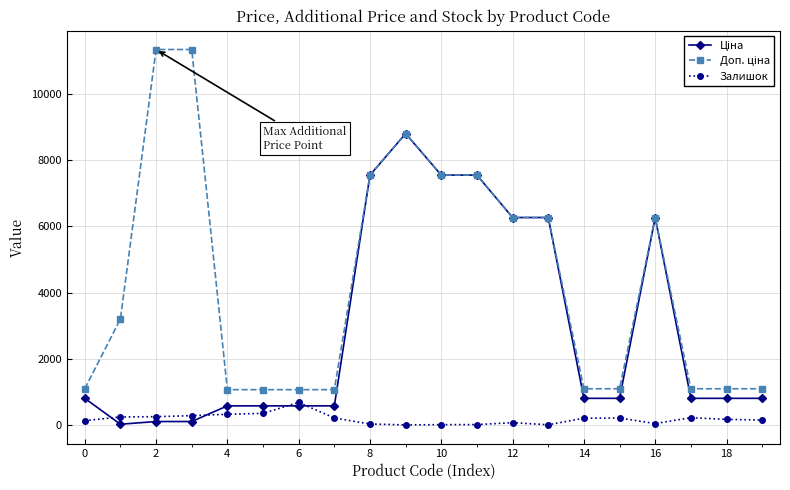

True or false: Залишок has more than 0 points higher than both neighbors.

True